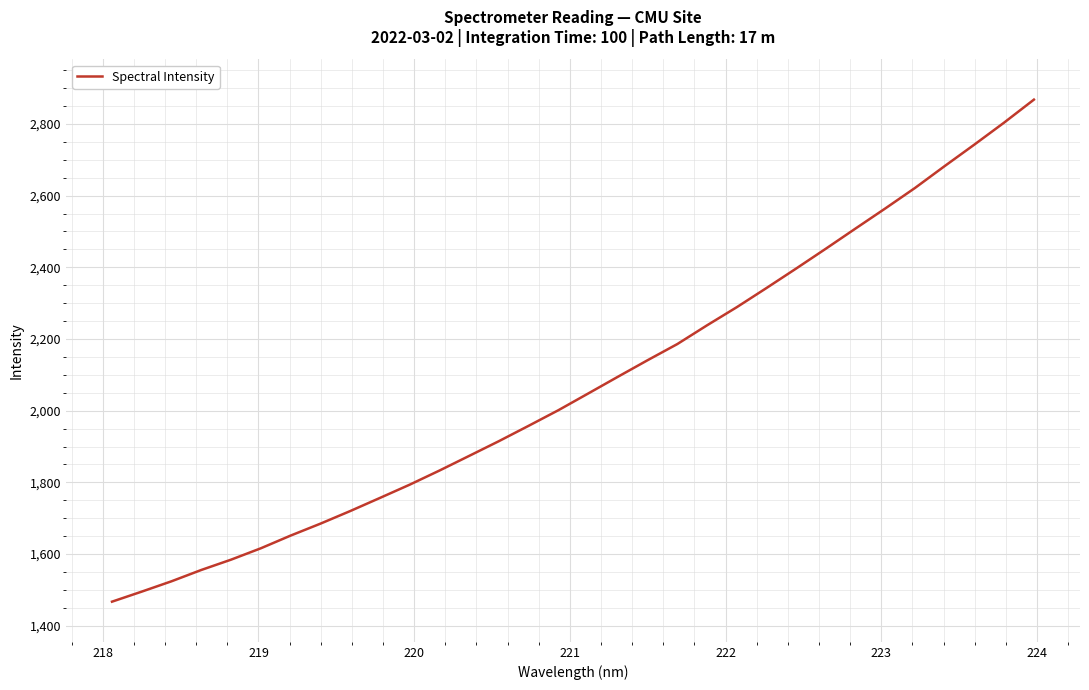

What is the minimum value shown in the chart?

1467.1